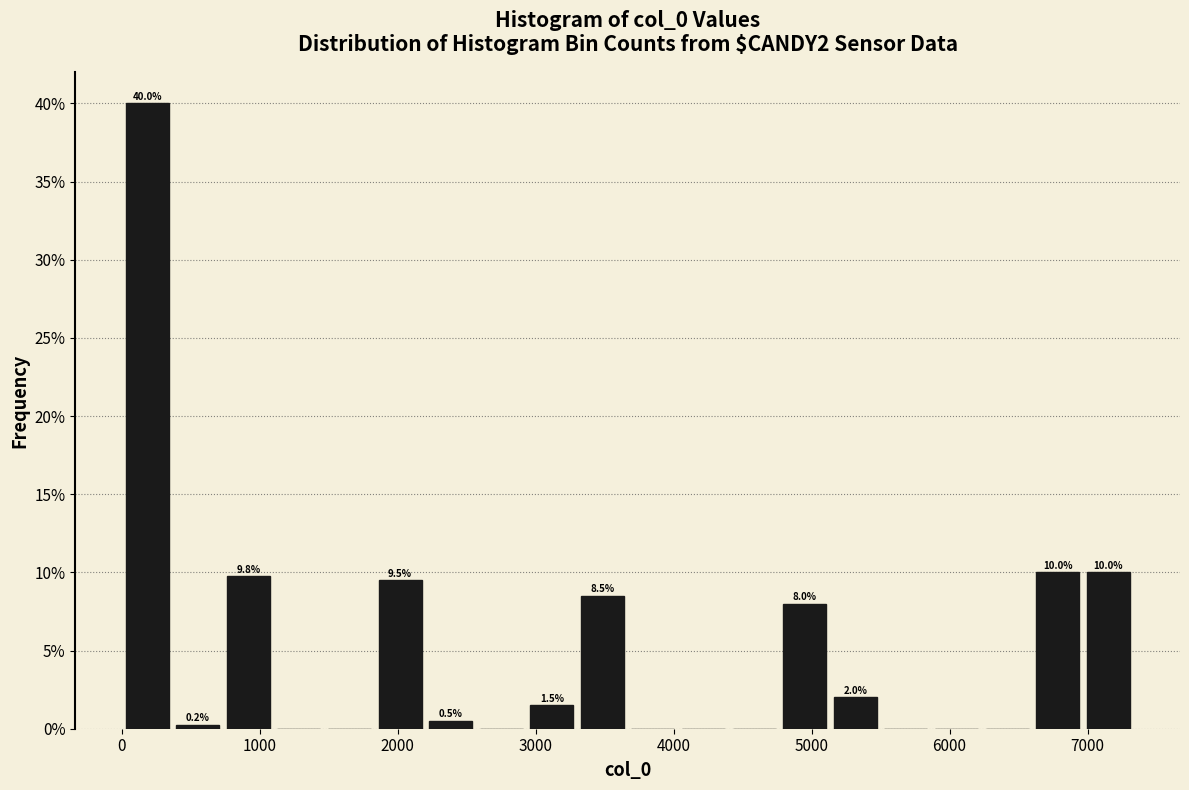

Around what value on the x-axis is the tallest bar? Give the approximate position of its centre, as read against the axis.

200